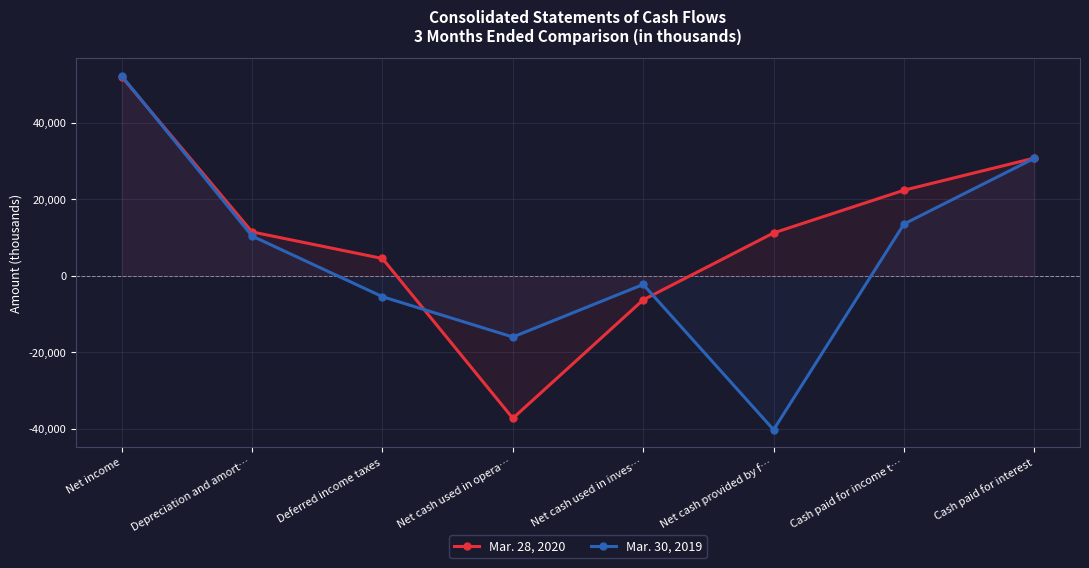

What is the value of the Mar. 30, 2019 point at the 3rd from the left?

-5447